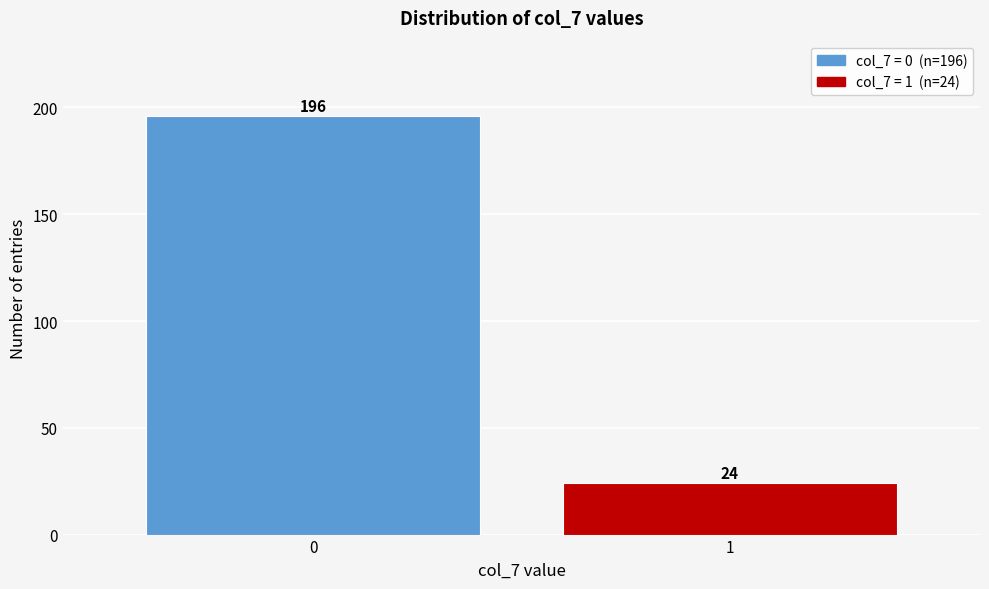

Reading right to left, transcribe all the data shown in this chart.

24	196